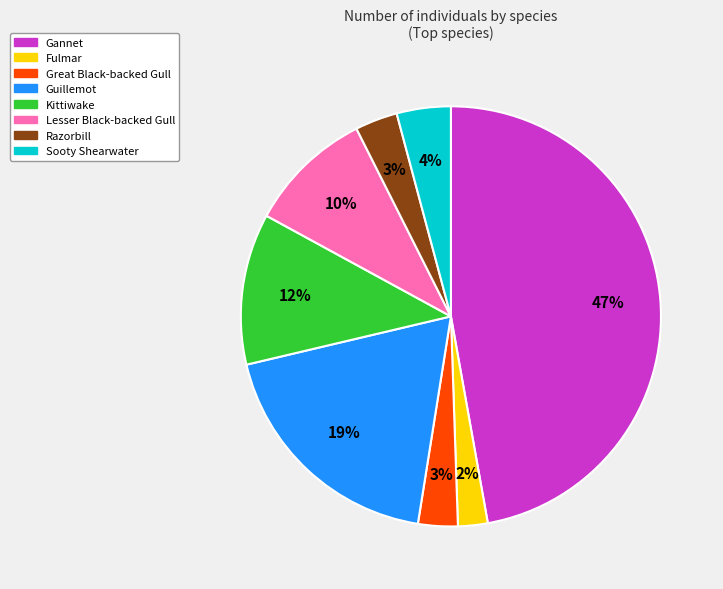

Is it true that Gannet is 53% of the pie?

False